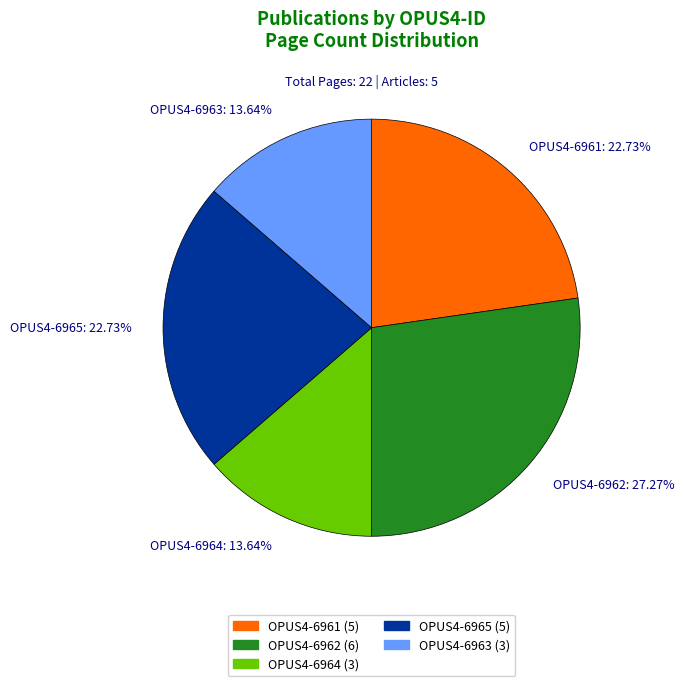

To the nearest percent, what percentage of the pie is OPUS4-6962?

27%